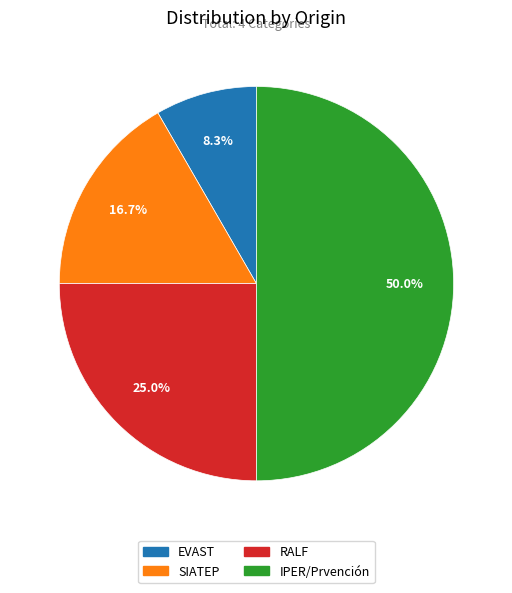

Which category has the smallest portion of the pie?

EVAST